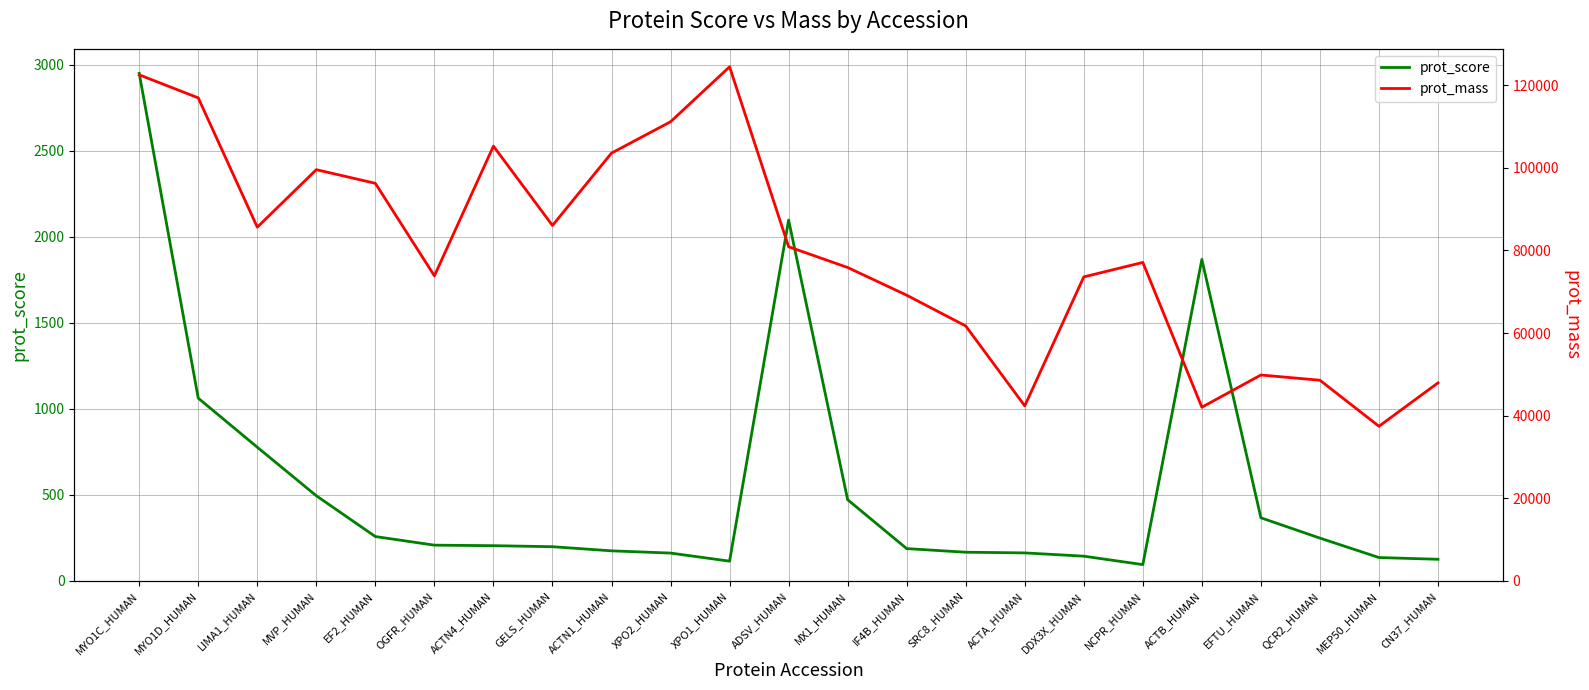

Rank the series at NCPR_HUMAN from highest to lowest value.

prot_mass, prot_score